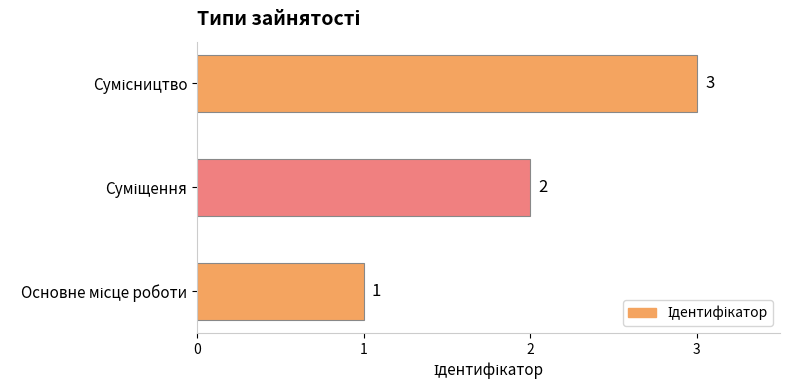

What is the greatest value displayed?

3